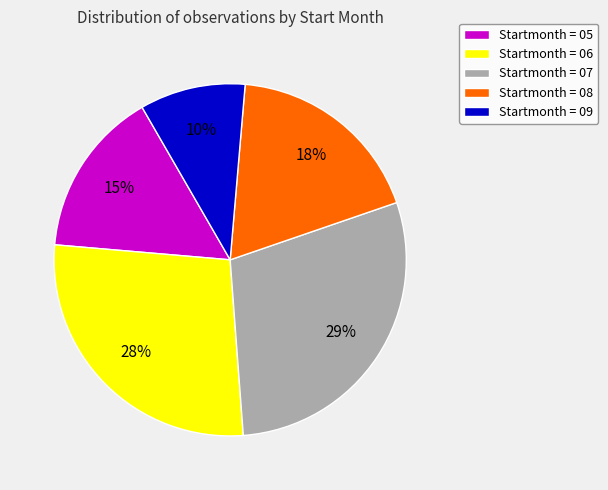

To the nearest percent, what is the difference between the Startmonth = 08 and Startmonth = 07 slice percentages?

11%